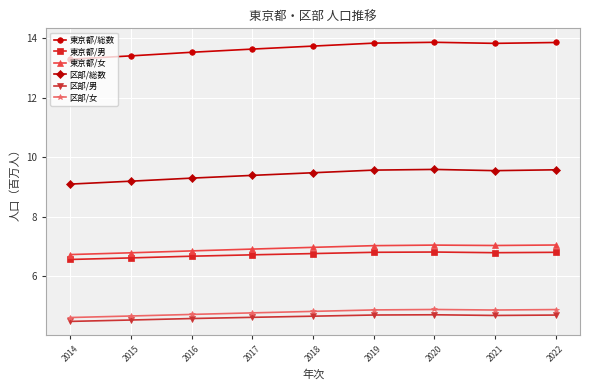

True or false: 東京都/男 and 東京都/女 cross at least once.

False